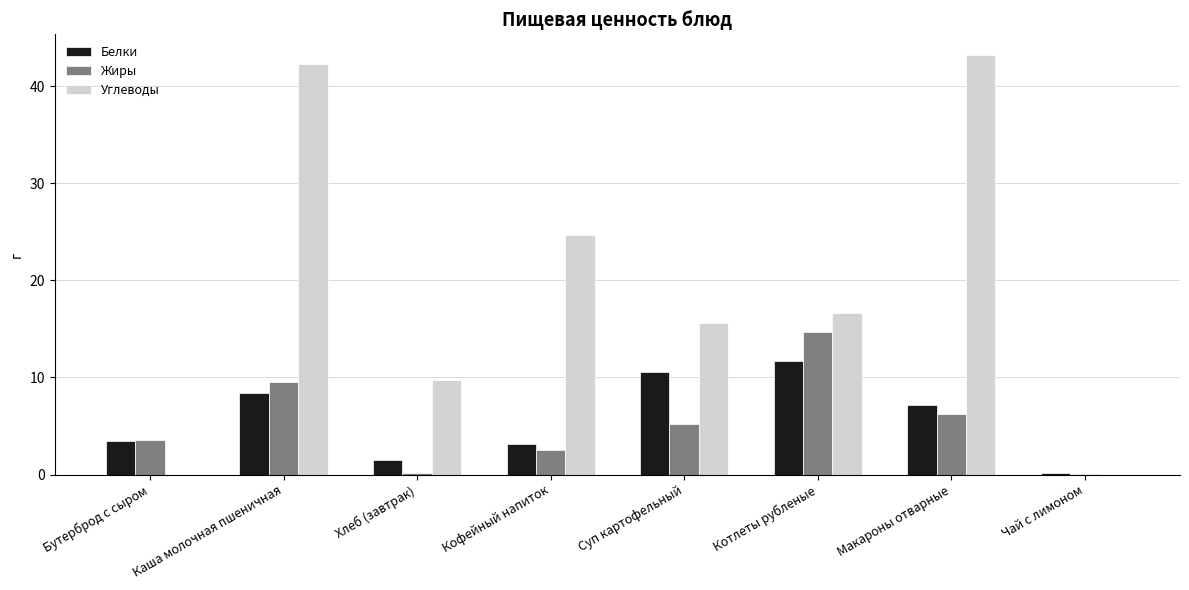

Which category has the highest value in the Углеводы series?

Макароны отварные